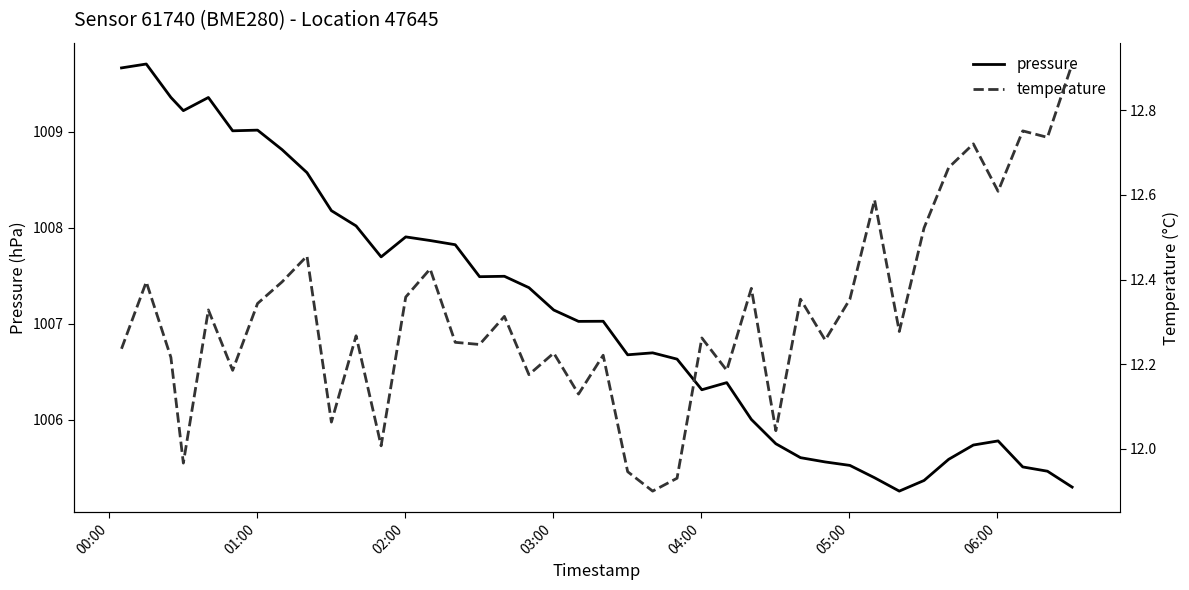

Rank the series by their maximum value, from lowest to highest.

temperature, pressure